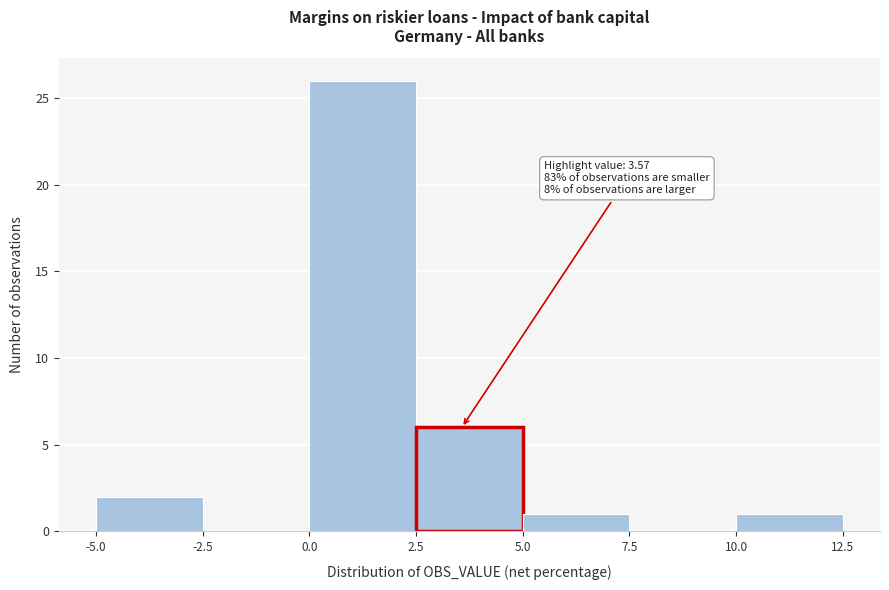

Which range on the x-axis has the tallest bar?

0.0 to 2.5